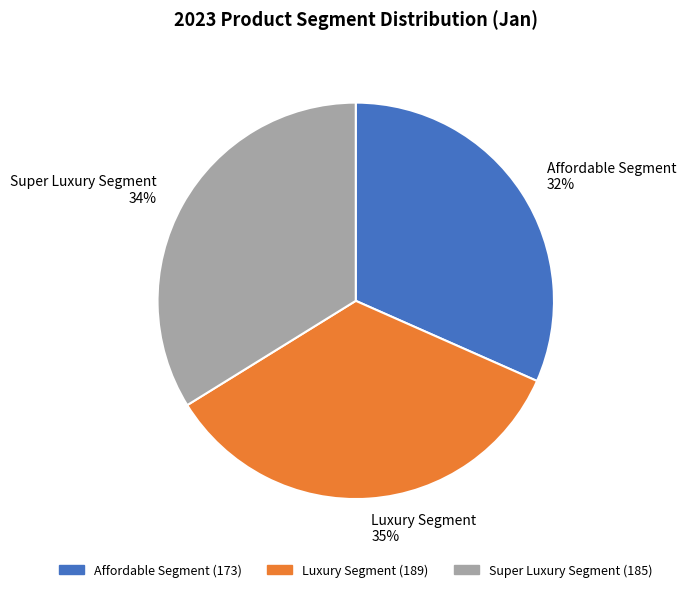

Do Super Luxury Segment 34% and Affordable Segment 32% together represent more than half of the pie?

Yes